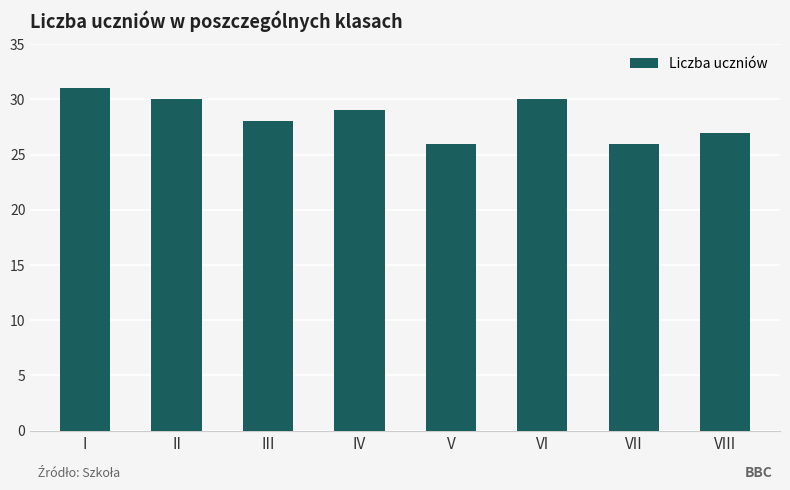

What is the difference between the second highest and minimum values?

4